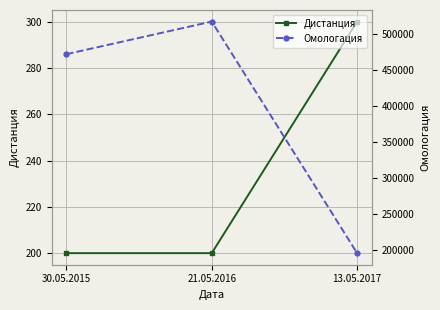

Is it true that Омологация equals 730643 at 30.05.2015?

False